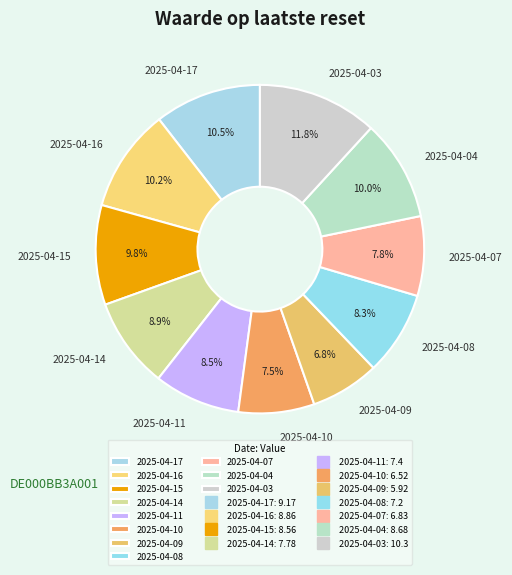

To the nearest percent, what is the average slice percentage?

9%